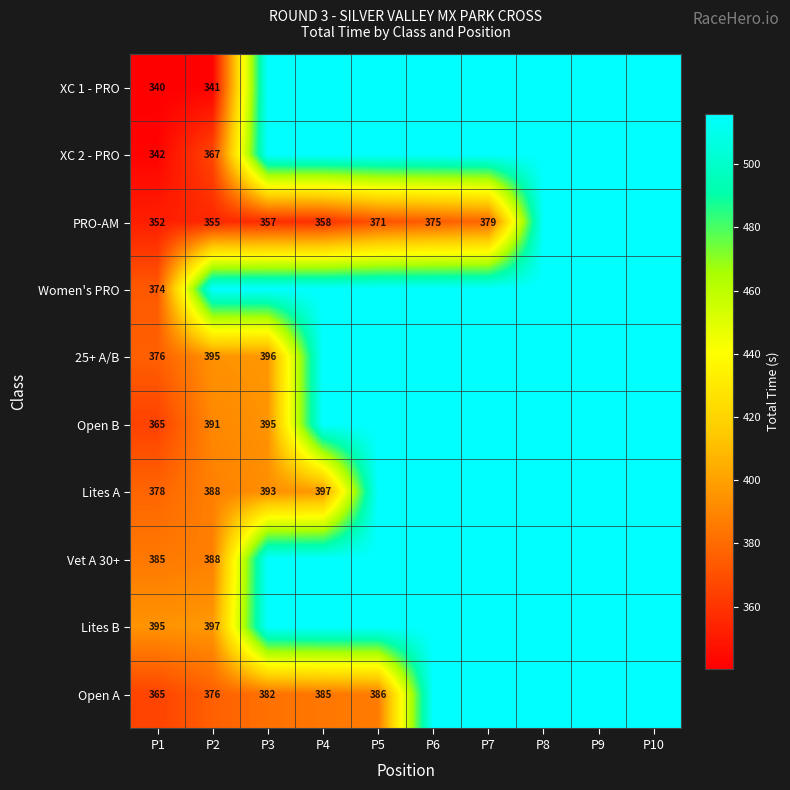

Count the number of data series in this chart.

10